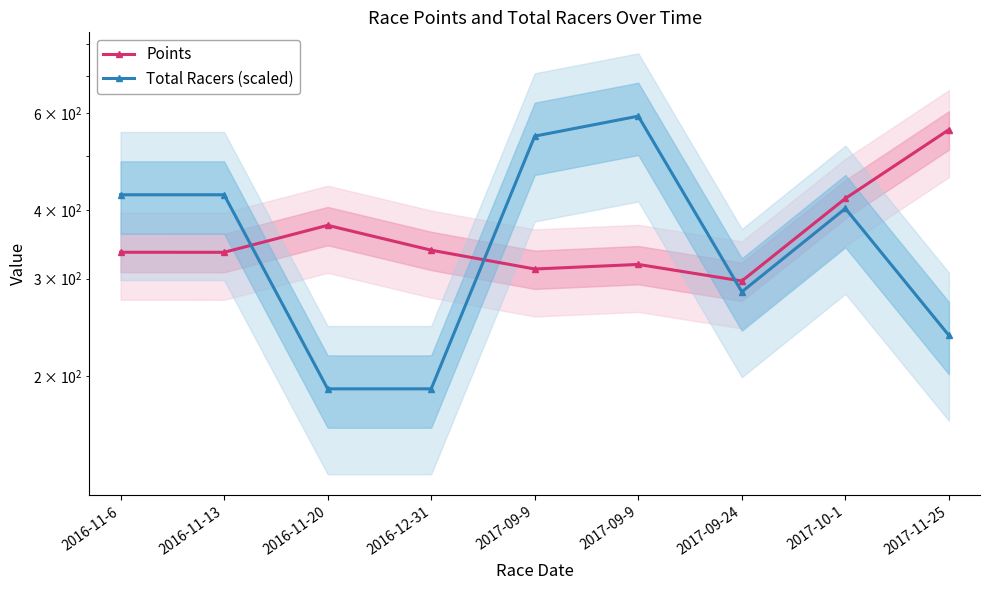

What is the approximate value of Points at 2016-11-13?

335.0